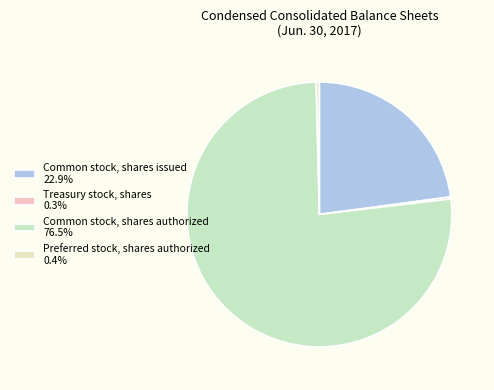

To the nearest percent, what is the difference between the largest and smallest slice percentages?

76%